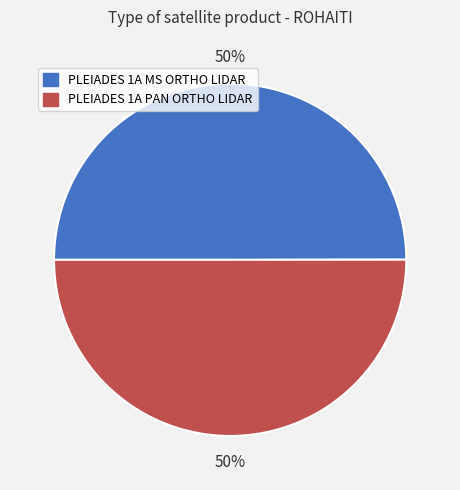

What percentage is the PLEIADES 1A PAN ORTHO LIDAR slice, to the nearest percent?

50%